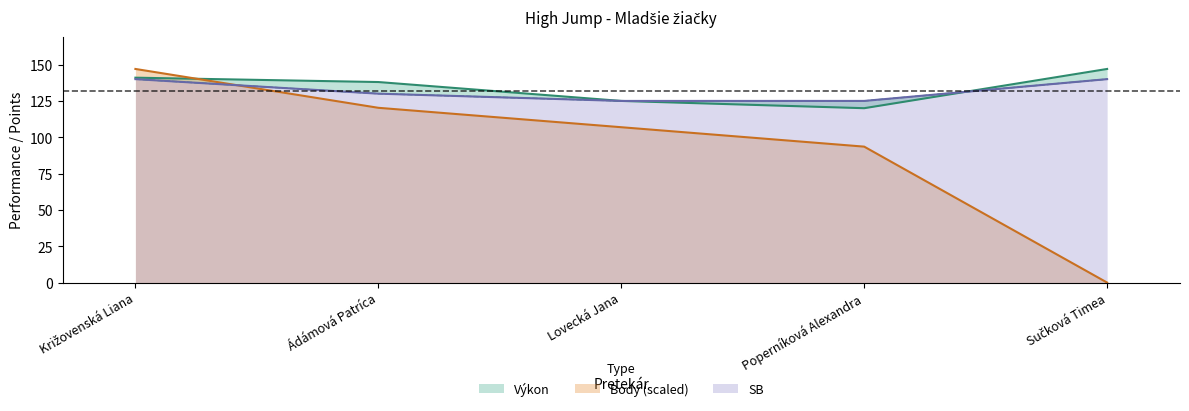

Reading left to right, extract all data points from this chart.

Výkon: 141.0	138.0	125.0	120.0	147.0
SB: 140.0	130.0	125.0	125.0	140.0
Body: 147.0	120.3	106.9	93.5	0.0